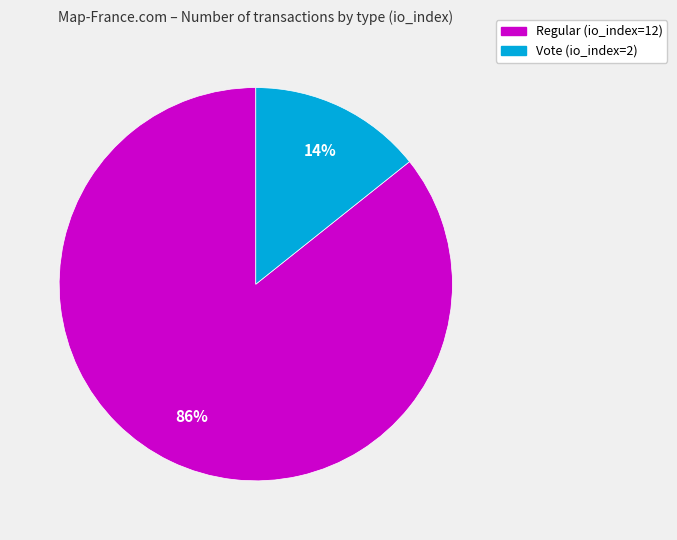

Which category has the smallest portion of the pie?

Vote (io_index=2)